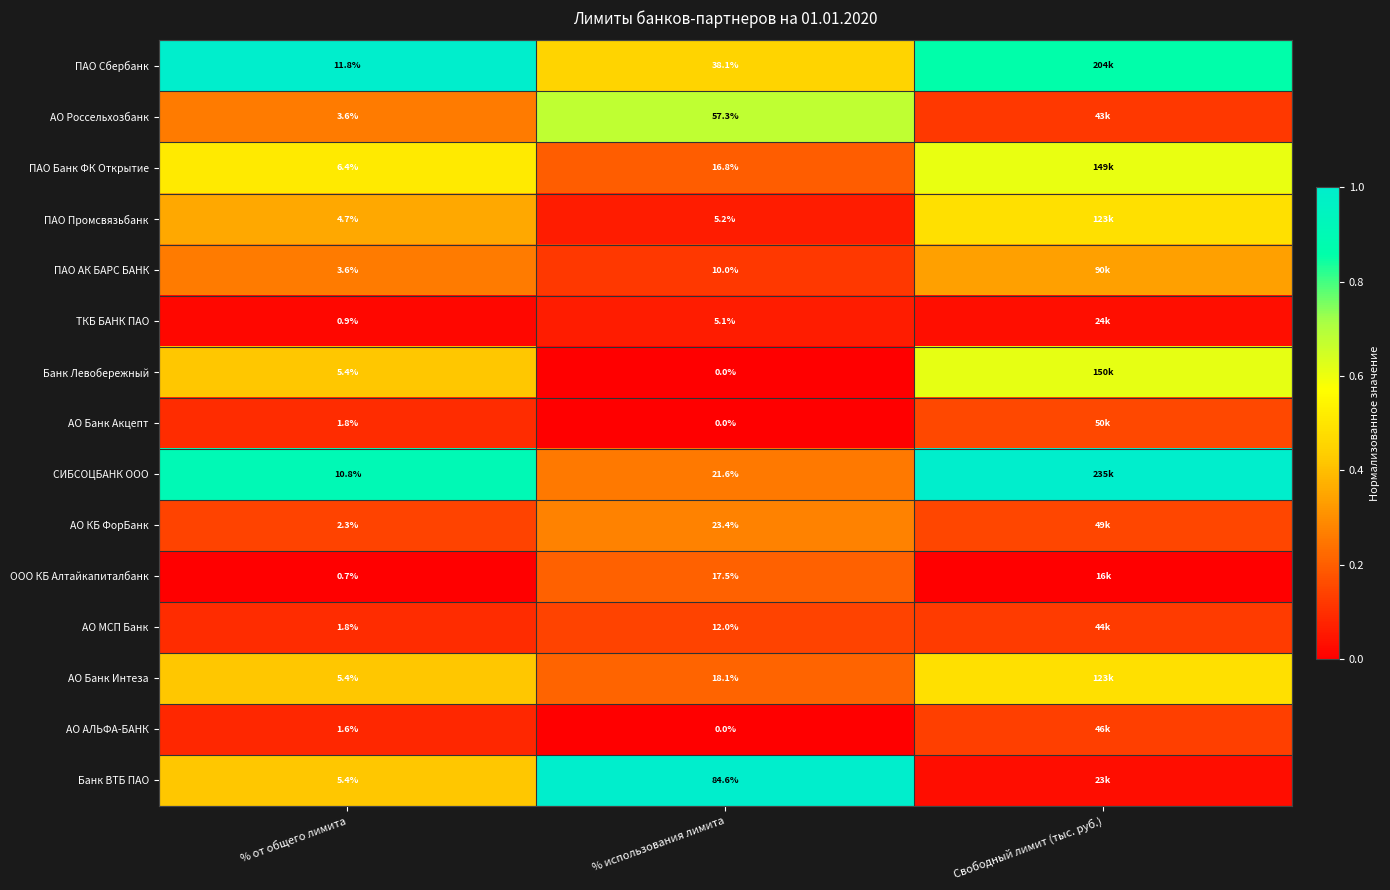

Which series changed the most between % от общего лимита and % использования лимита?

Банк ВТБ ПАО